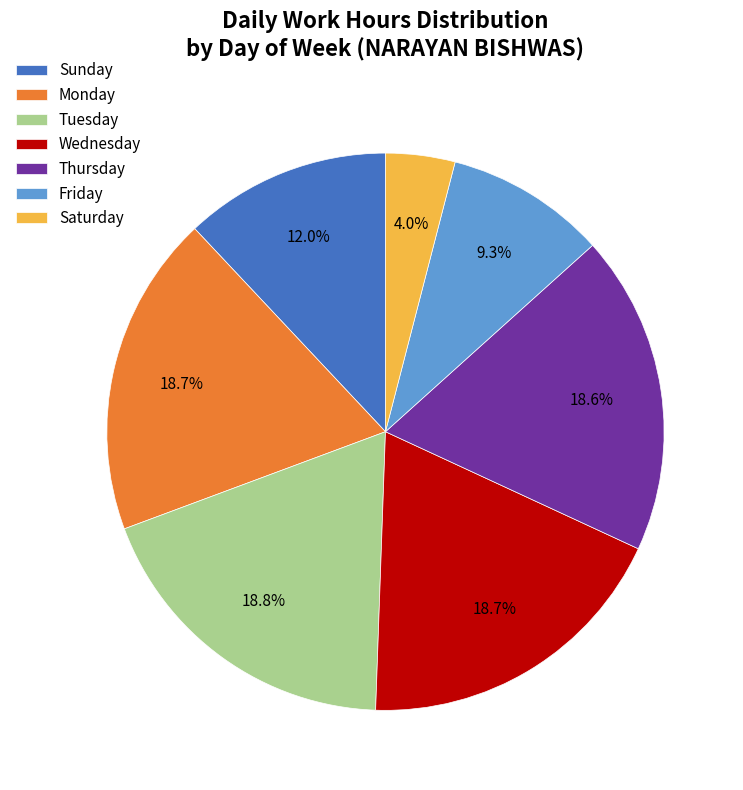

Does any single category account for the majority?

No